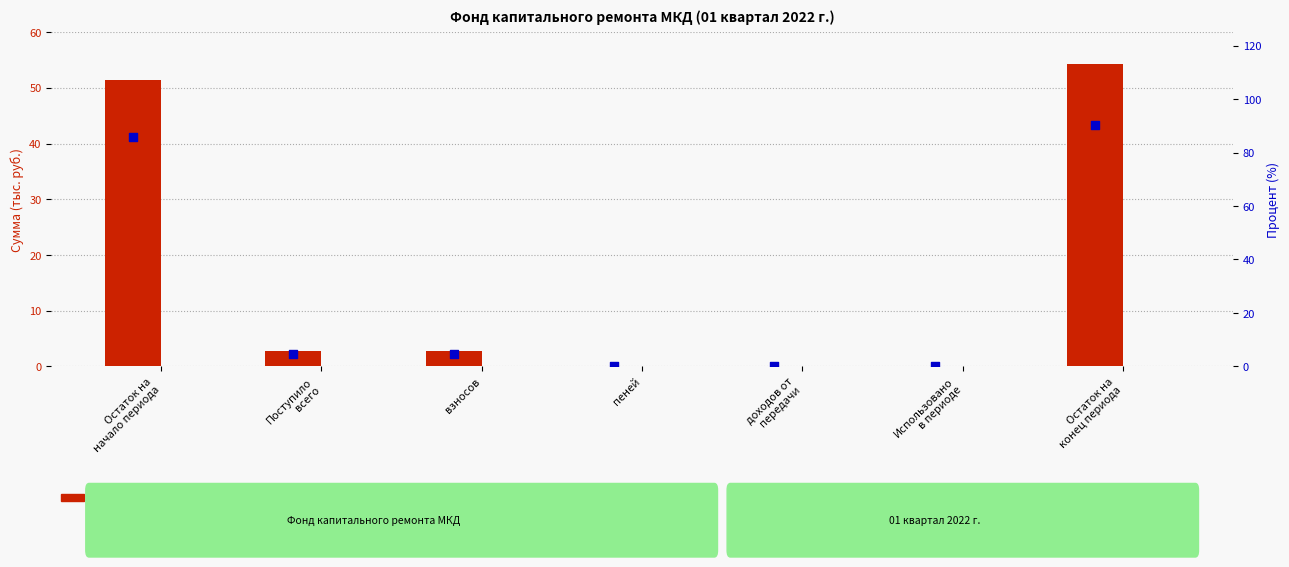

What are all the series names shown in the legend?

за счет минимального взноса, сверх минимального размера взноса, процент от максимума